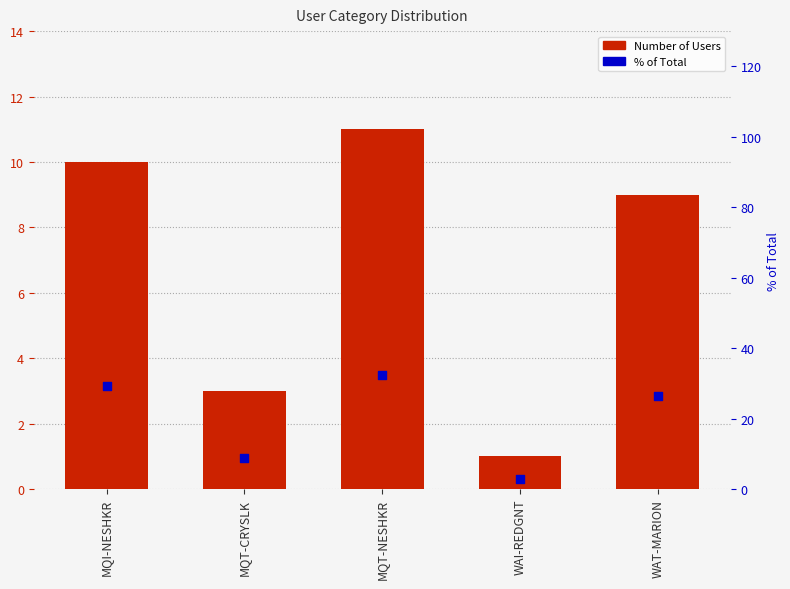

Is the value of Number of Users at WAI-REDGNT greater than the value of % of Total at MQI-NESHKR?

No